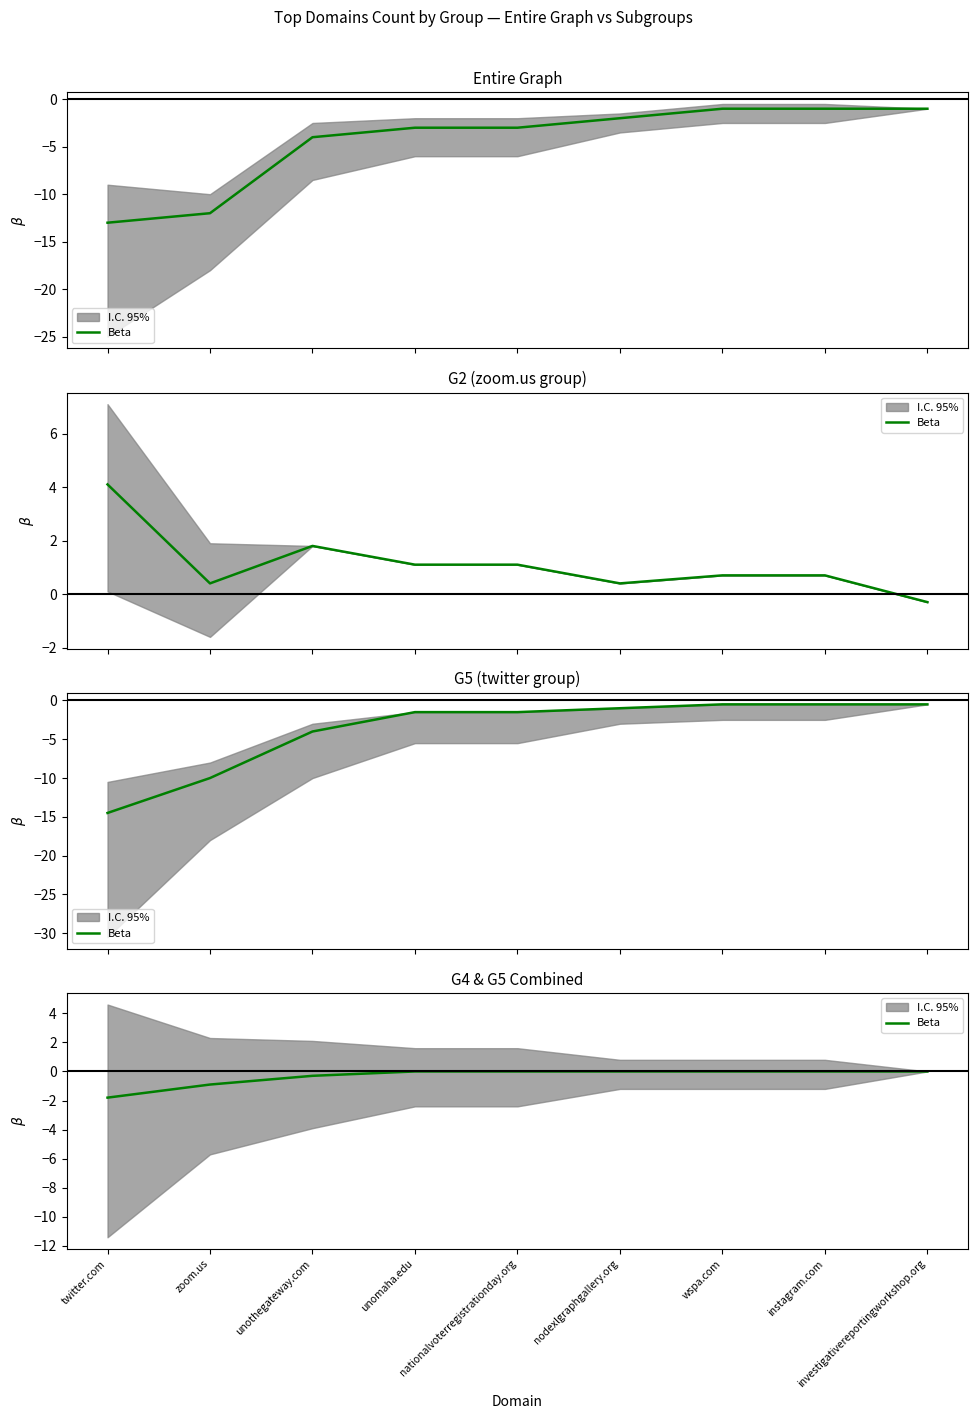

Reading left to right, what are all the values shown in this chart?

twitter.com=-1.8	zoom.us=-0.9	unothegateway.com=-0.3	unomaha.edu=-0.0	nationalvoterregistrationday.org=-0.0	nodexlgraphgallery.org=-0.0	wspa.com=-0.0	instagram.com=-0.0	investigativereportingworkshop.org=-0.0